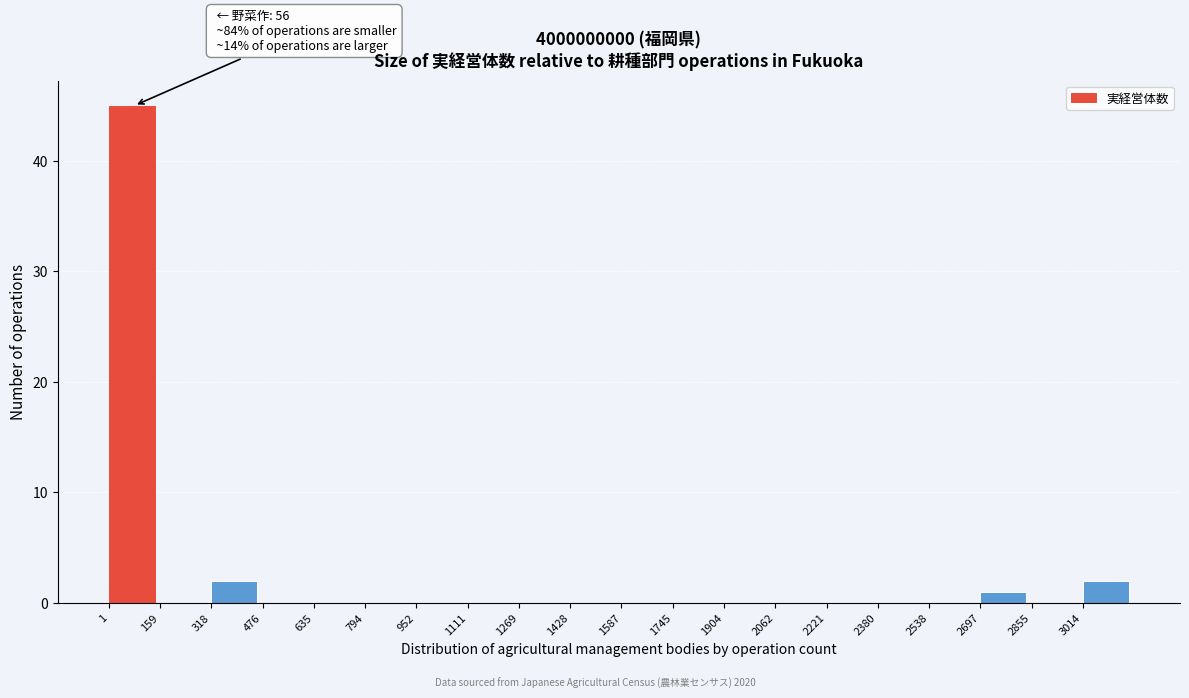

Over which range of the x-axis is the bar tallest?

0 to 160